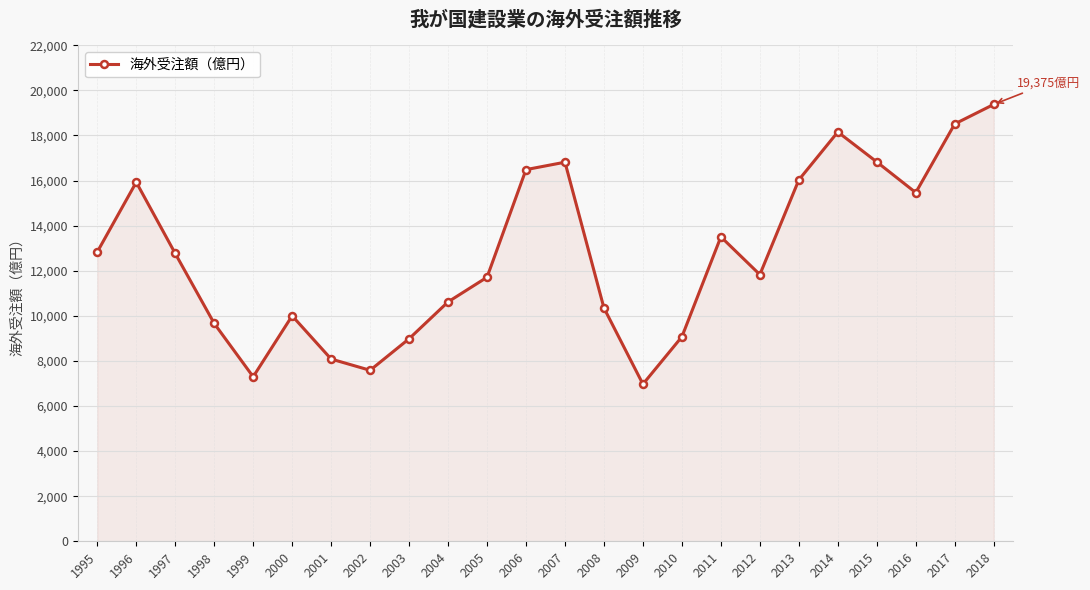

What is the sum of all values?

304831